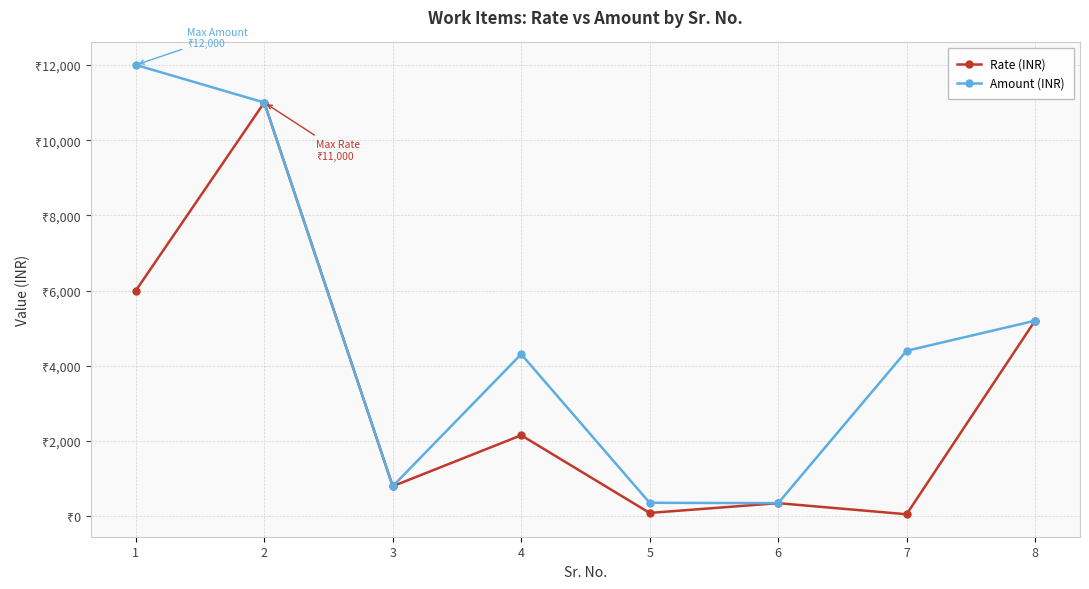

What is the spread (max minus min) of values at 7?

4345